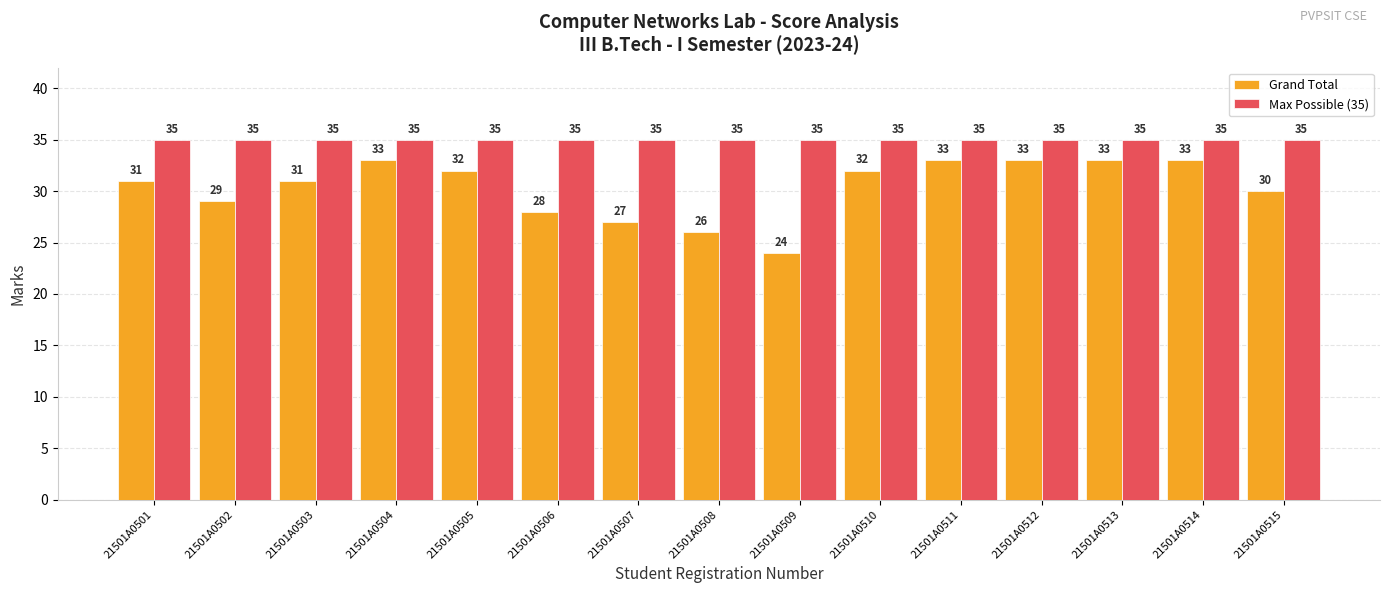

Rank the series by their average value, from highest to lowest.

Max Possible (35), Grand Total